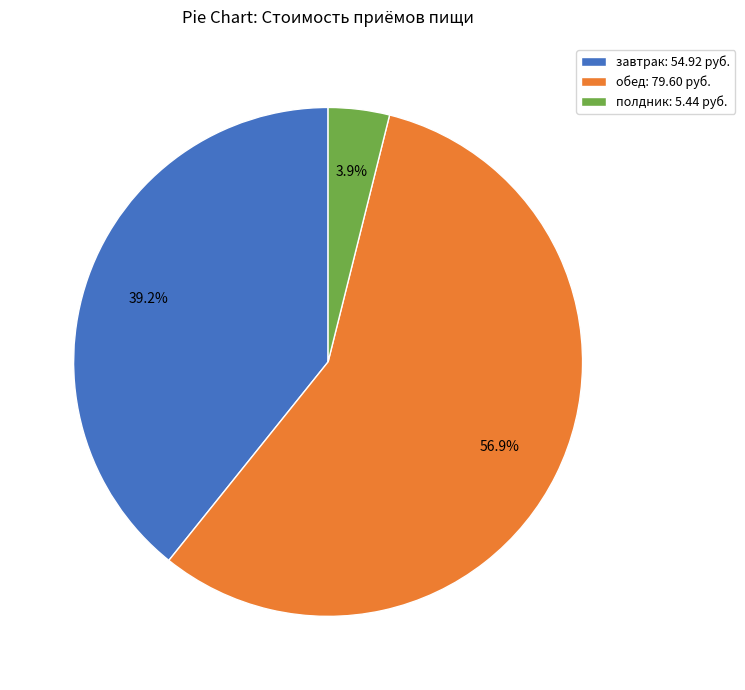

Which has a higher value, обед: 79.60 руб. or завтрак: 54.92 руб.?

обед: 79.60 руб.